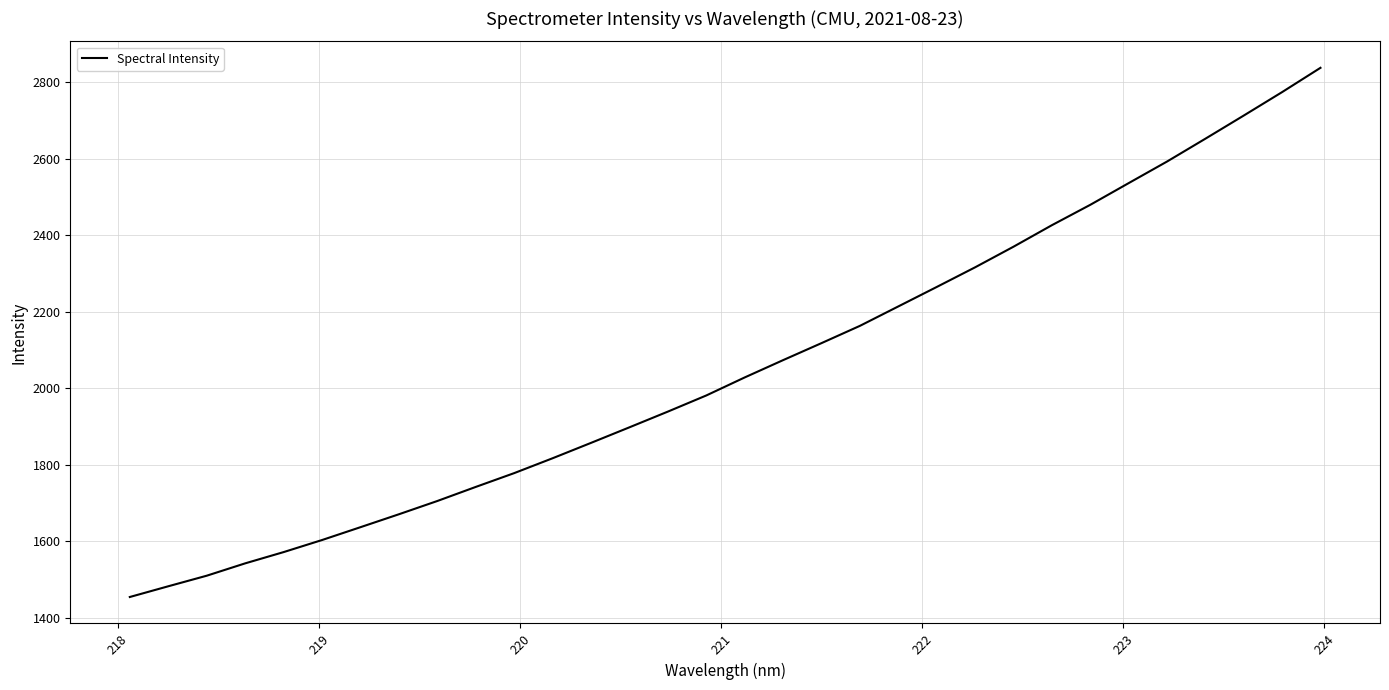

What is the difference between the maximum and minimum values?

1383.5